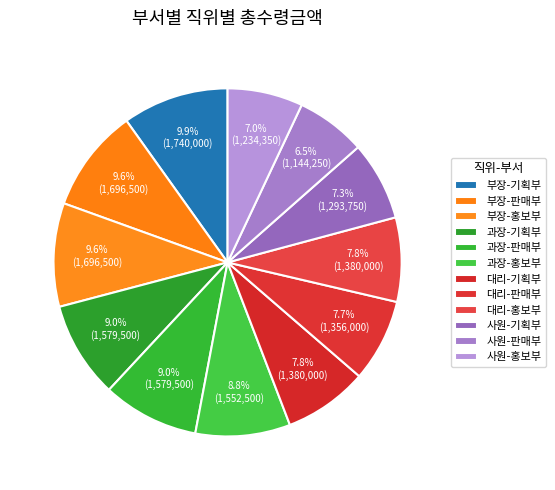

Is it true that 과장-홍보부 is 15% of the pie?

False